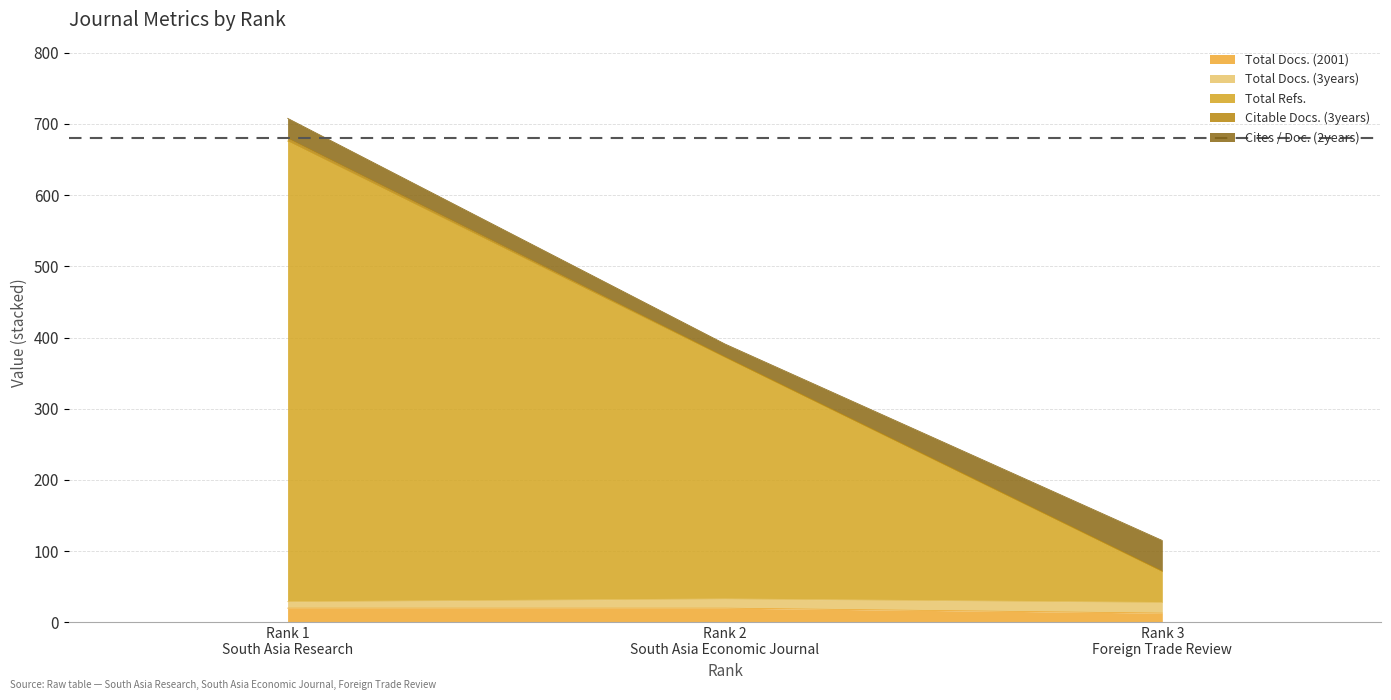

What is the highest value of the Total Docs. (2001) series?

20